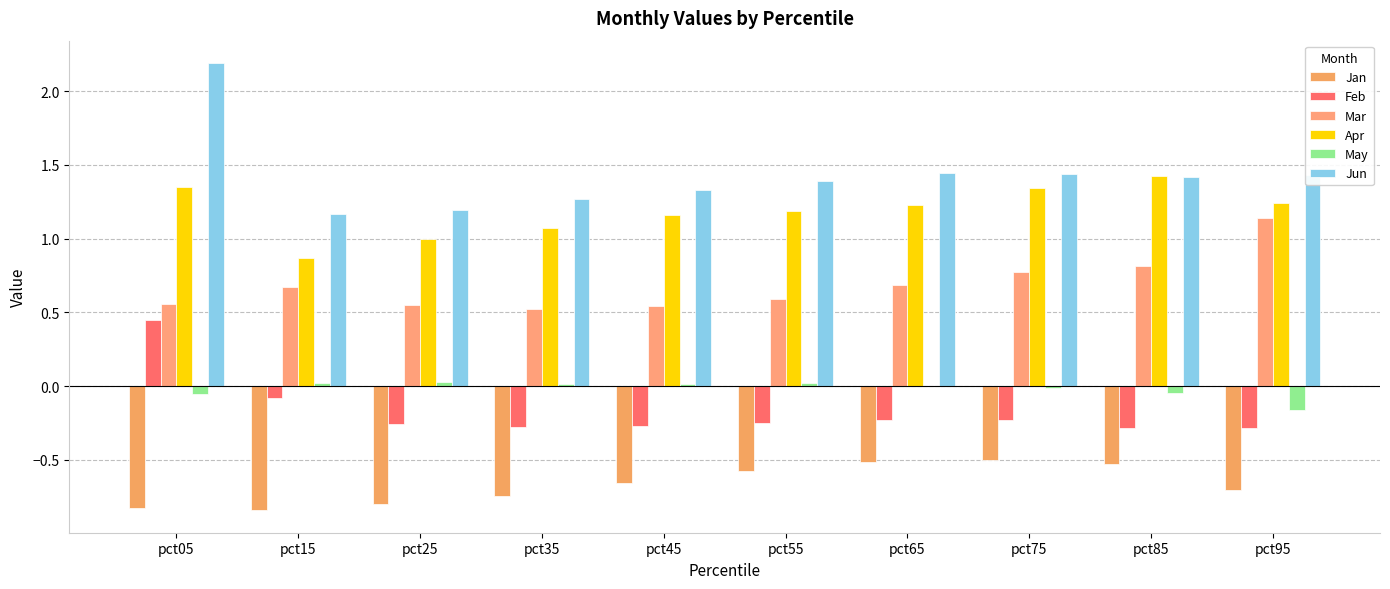

Are the bars grouped side by side (vs. stacked)?

Yes